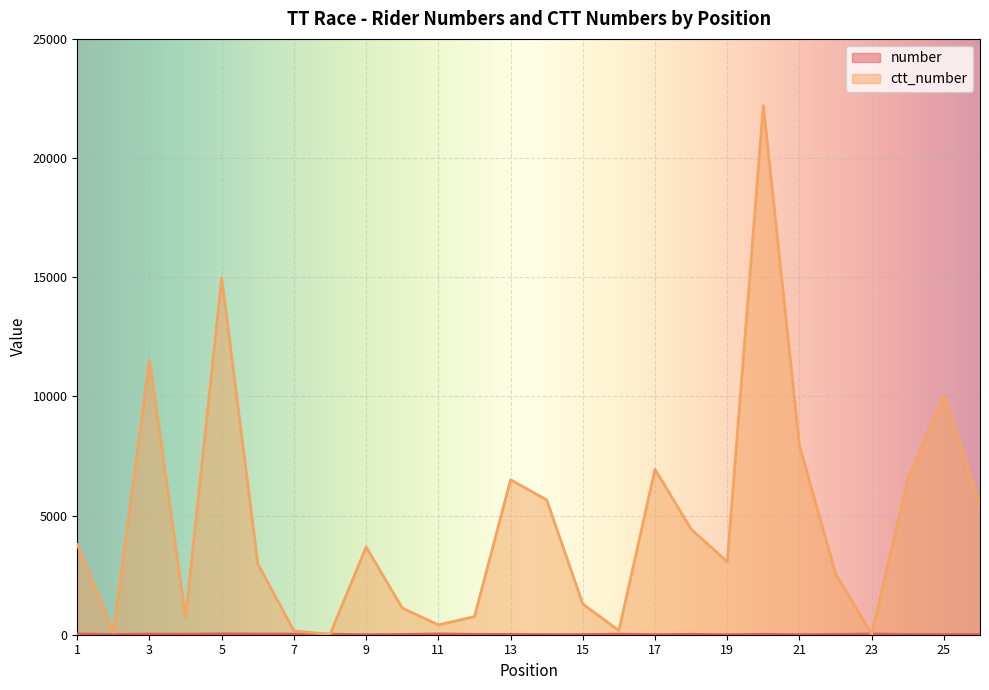

Reading right to left, extract all data points from this chart.

number: 8	9	13	29	14	4	19	1	18	3	23	7	6	11	17	32	12	2	21	25	28	36	20	26	10	30
ctt_number: 5453	10020	6504	32	2566	7936	22202	3062	4427	6941	175	1288	5659	6502	761	413	1120	3679	18	156	2971	14966	725	11520	106	3782